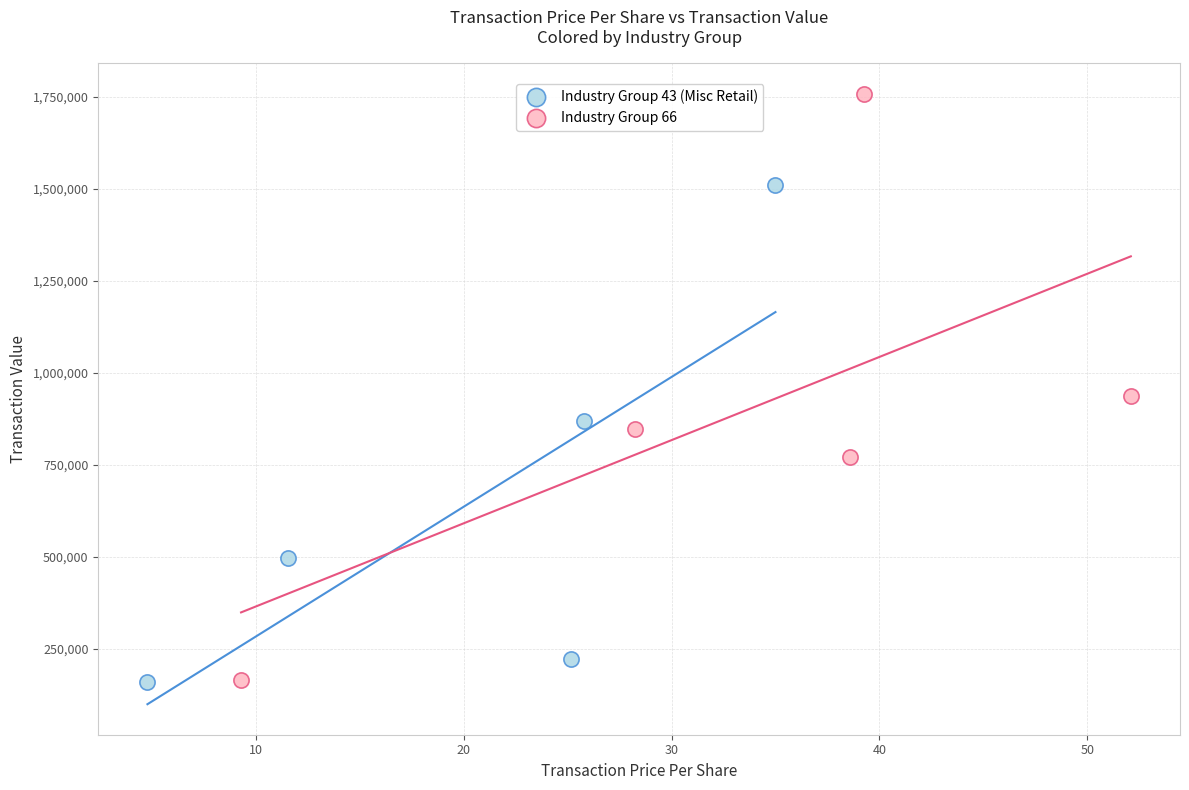

Which series reaches the maximum Y coordinate?

Industry Group 66